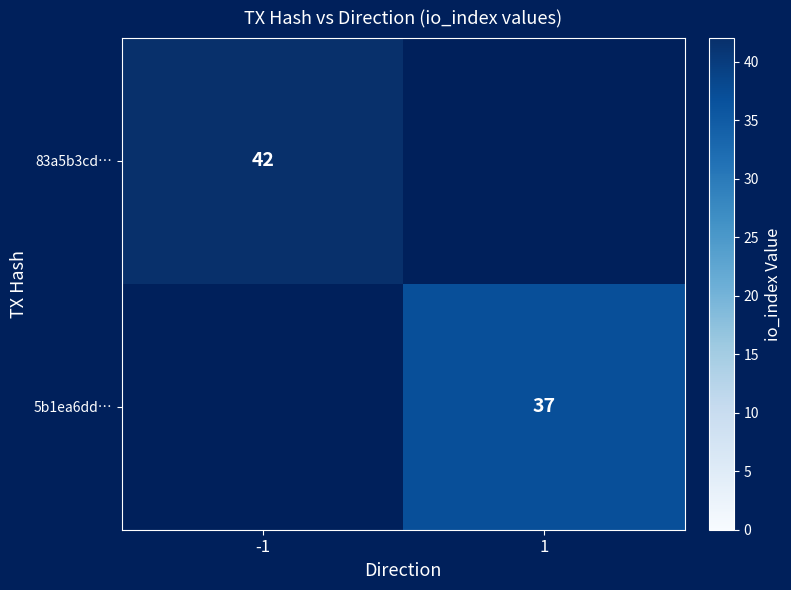

The 83a5b3cd… series shows 19 at -1. True or false?

False